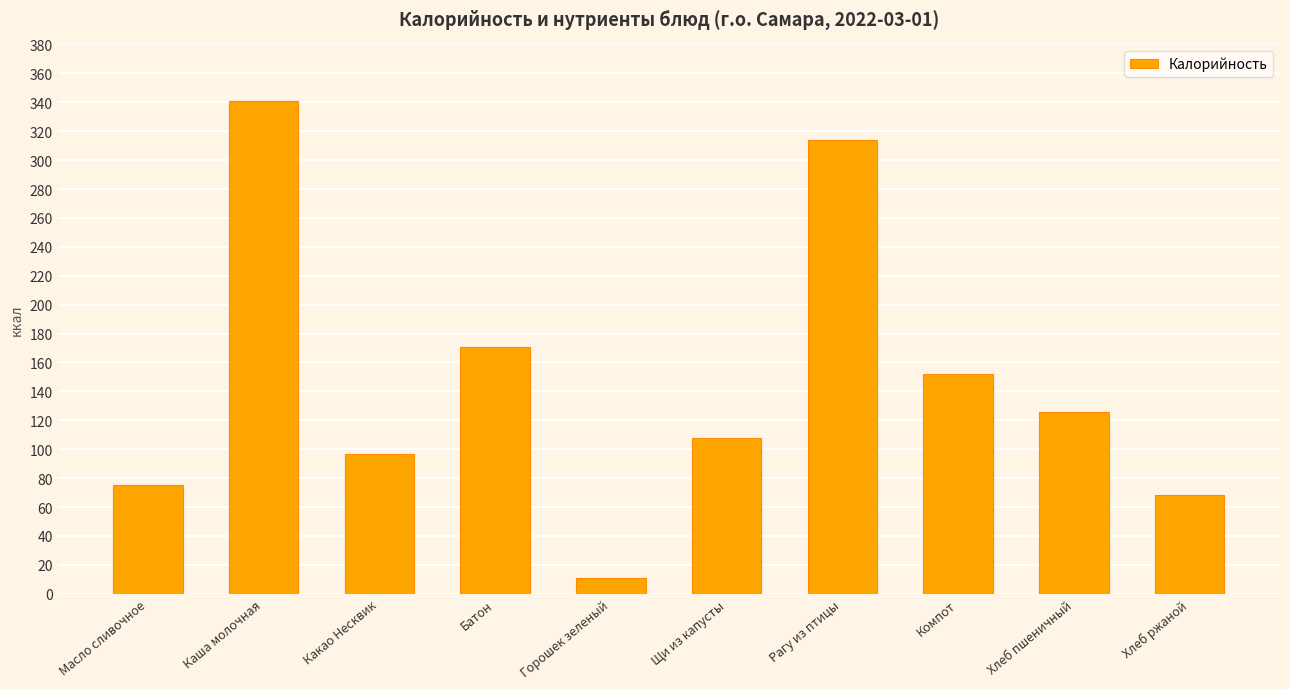

What is the sum of all values?

1463